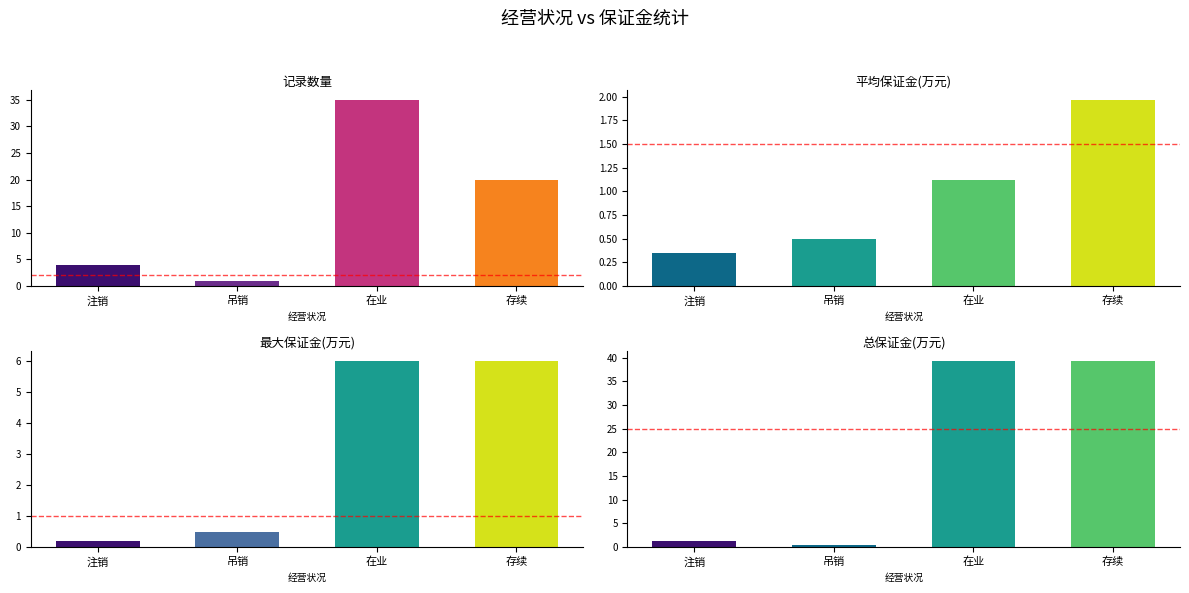

At which label does 记录数量 first exceed 20?

在业